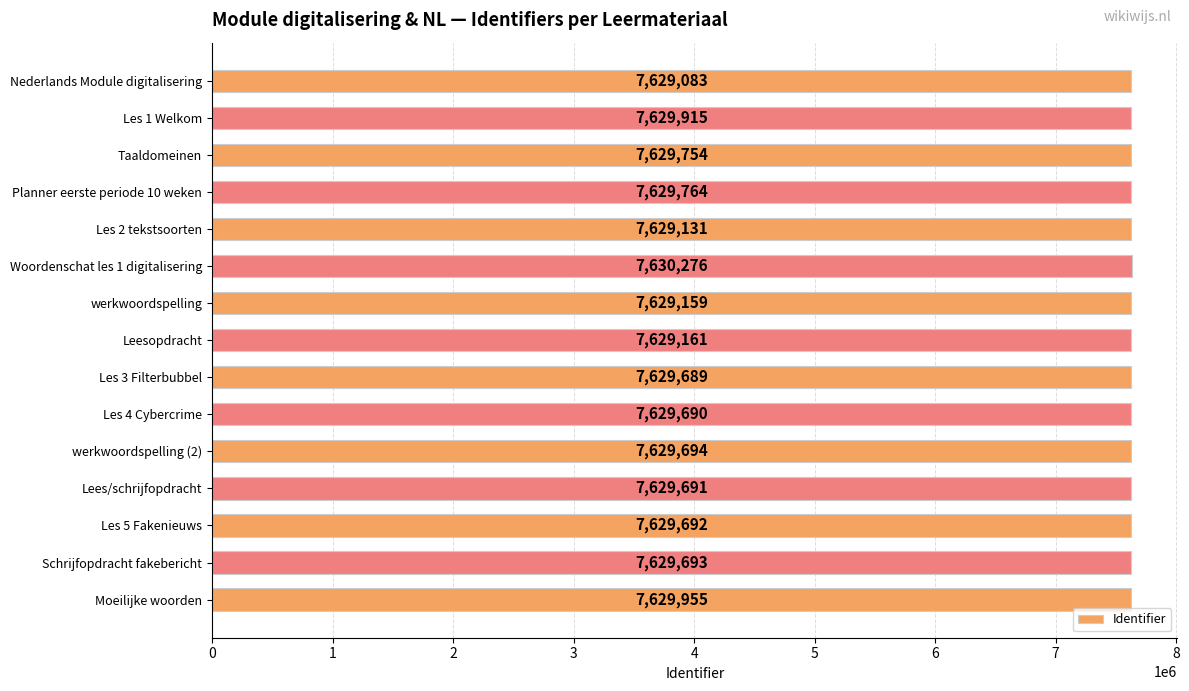

At which label is the value closest to 7629679?

Les 3 Filterbubbel